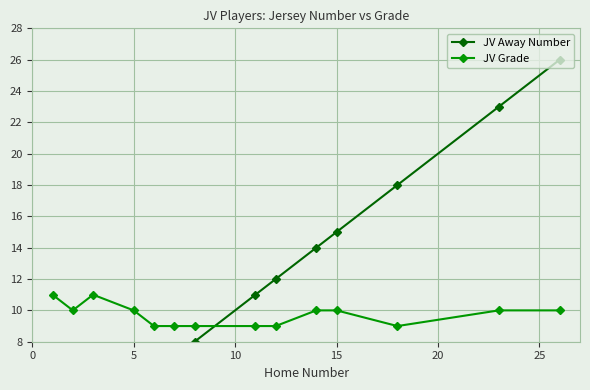

What is the highest value of the JV Grade series?

11